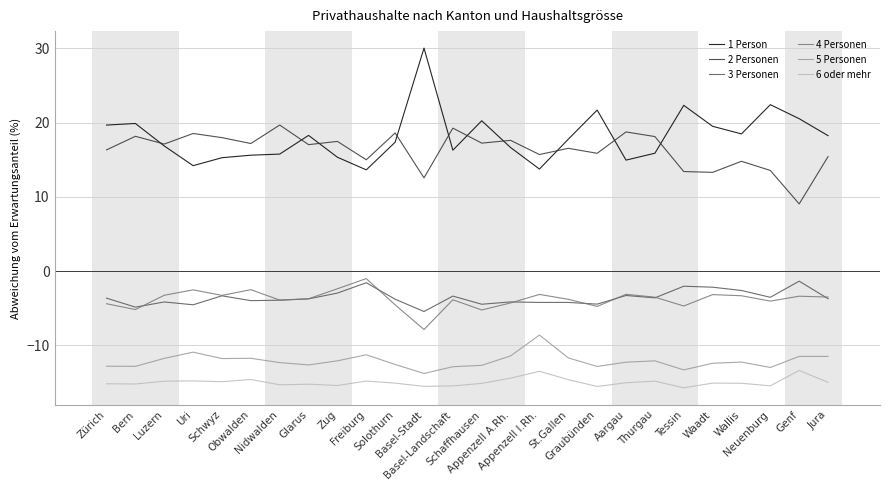

What is the lowest value of the 5 Personen series?

-13.8